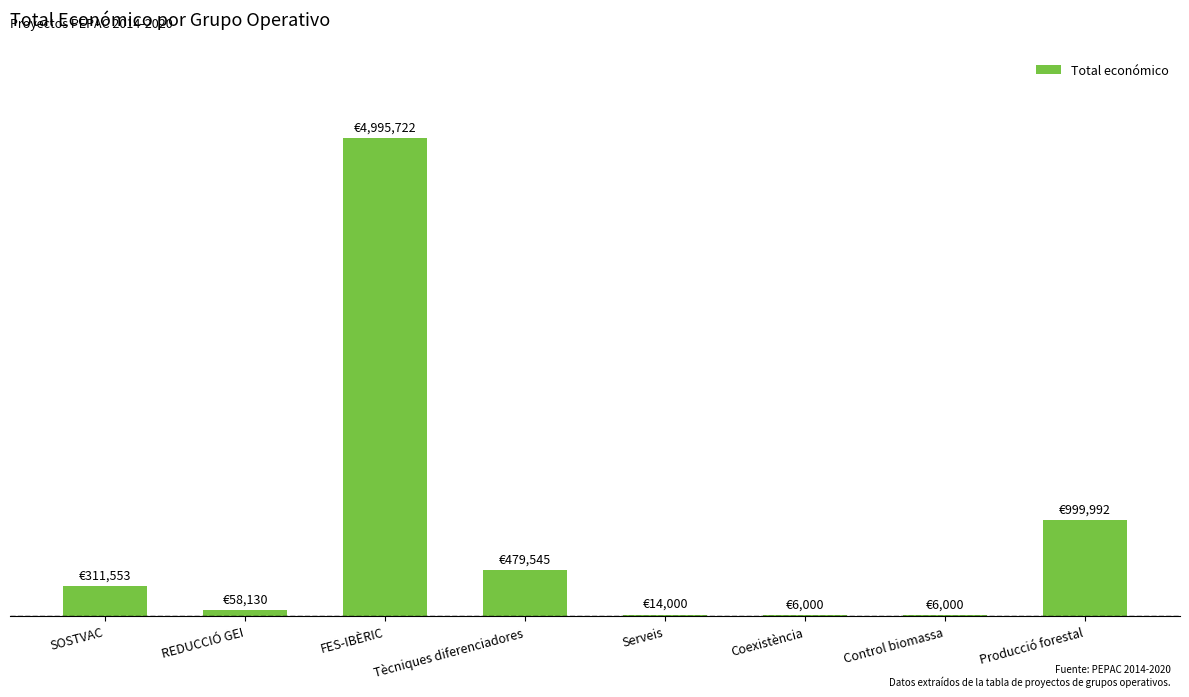

Where is the data nearest to the value 2500861?

Producció forestal